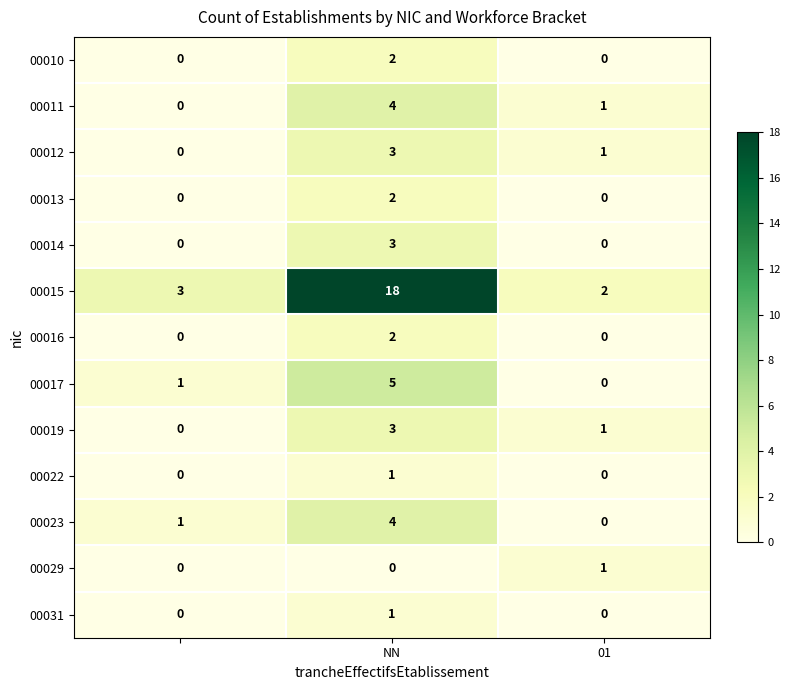

What is the maximum value for 00012?

3